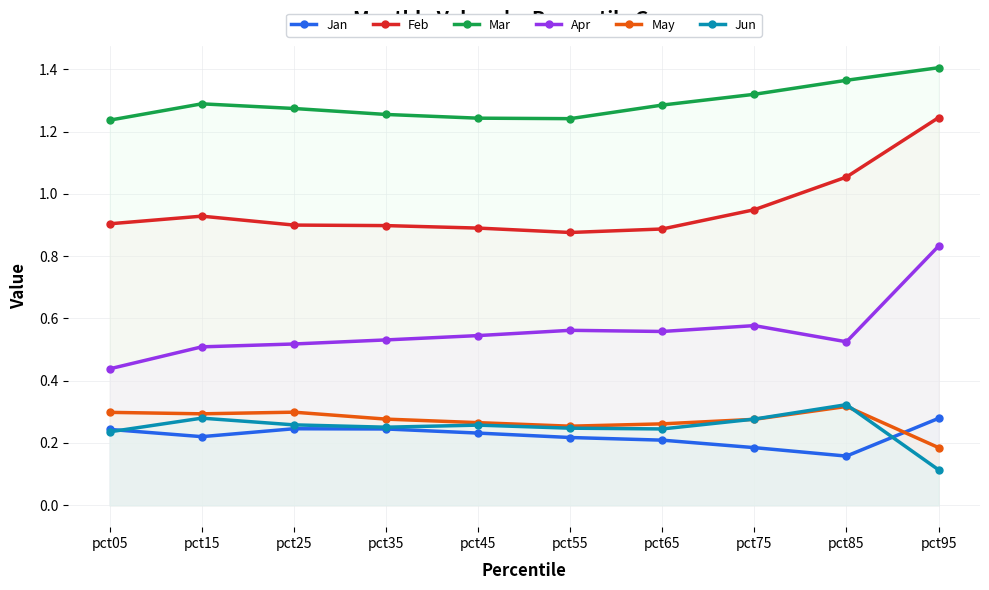

At how many categories does at least one series exceed 1?

10